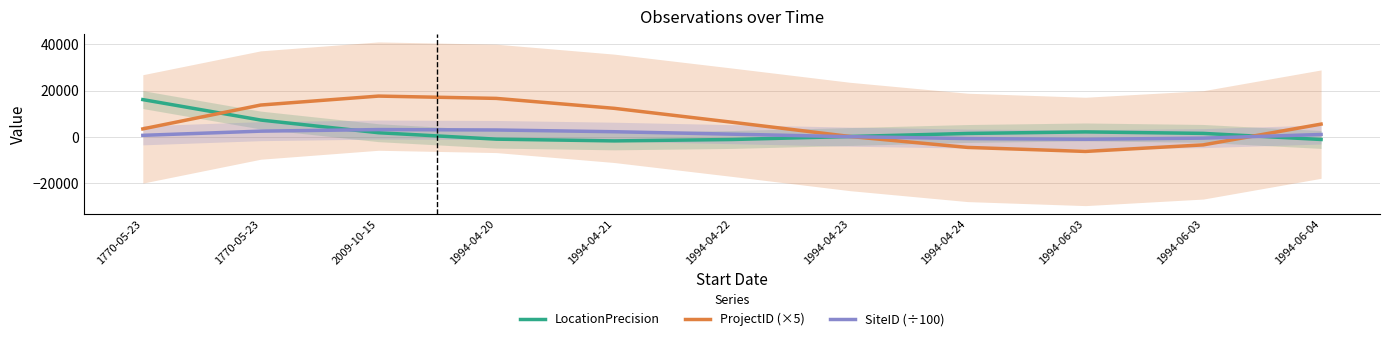

True or false: ProjectID (×5) has a value of 22656.3 at 1770-05-23.

False